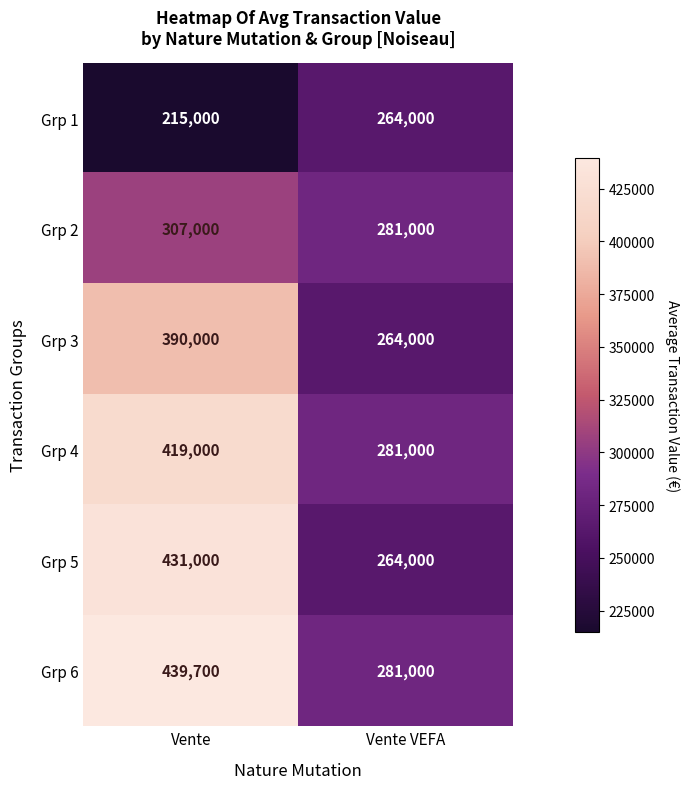

What is the greatest value displayed?

439700